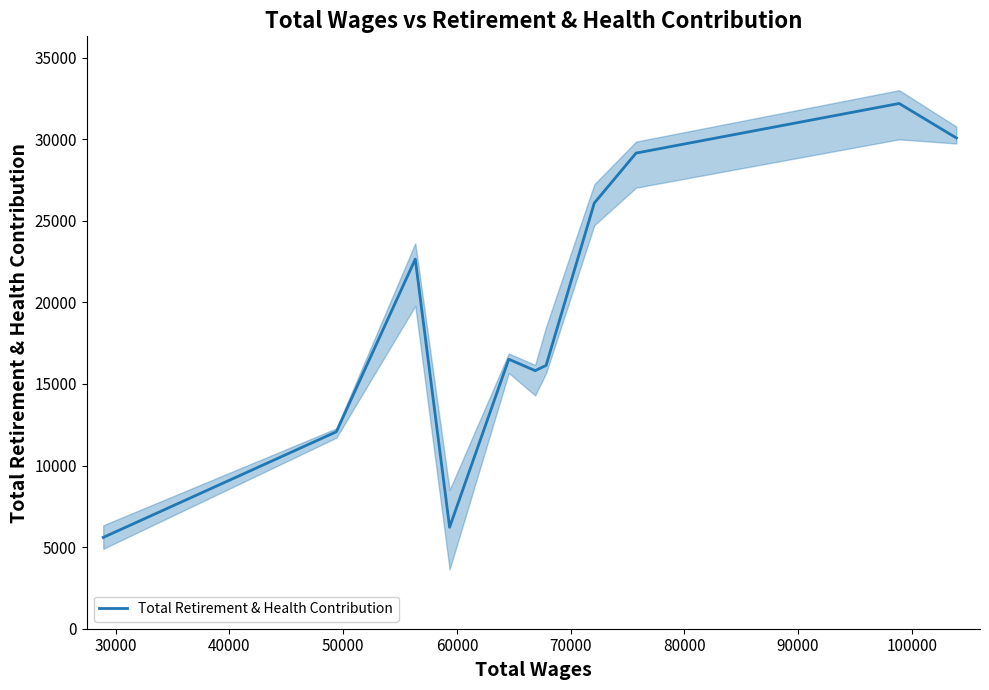

What is the maximum value for Total Retirement & Health Contribution?

32193